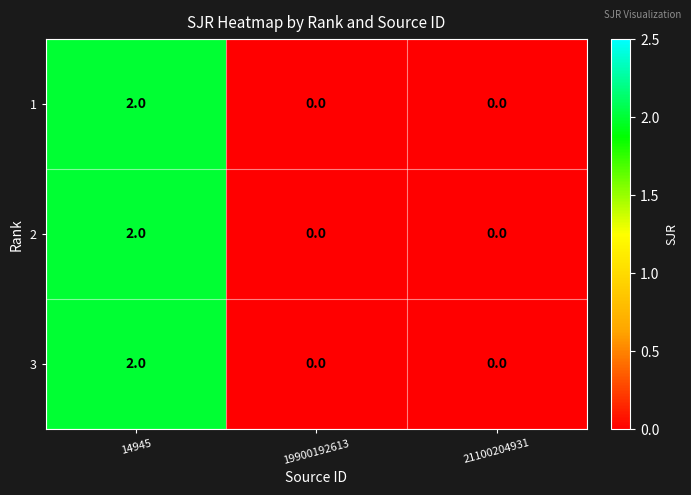

Which category has the highest value across all series?

14945